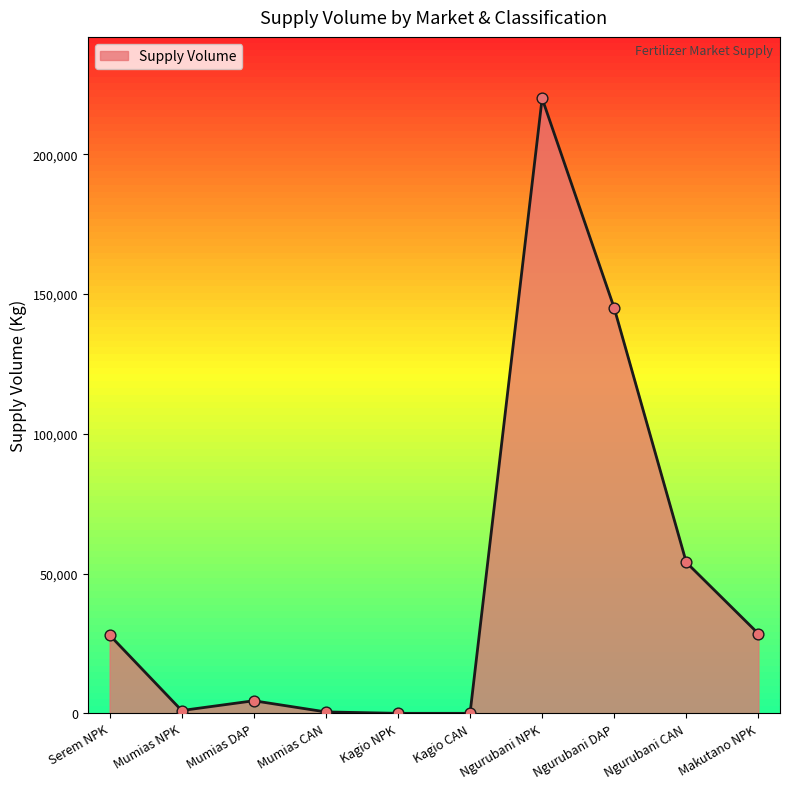

Approximately how many times larger is the value at Ngurubani DAP compared to Ngurubani NPK?

0.7